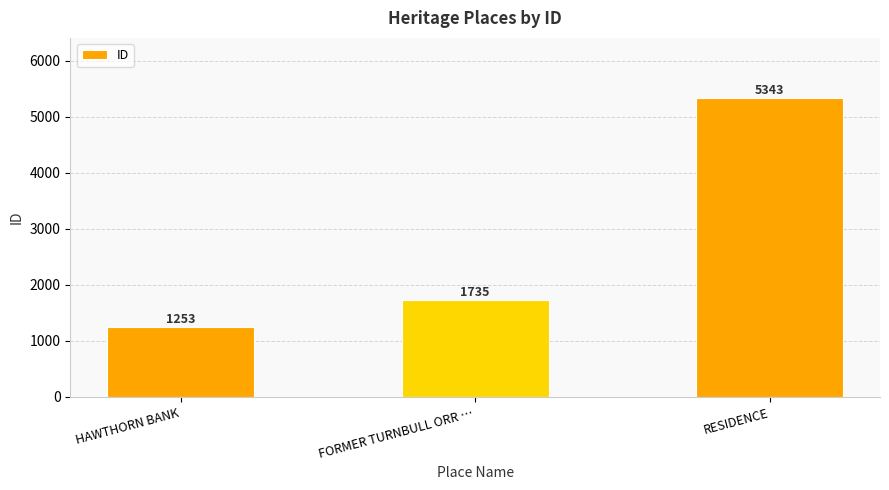

Reading left to right, extract all data points from this chart.

HAWTHORN BANK=1253	FORMER TURNBULL ORR …=1735	RESIDENCE=5343